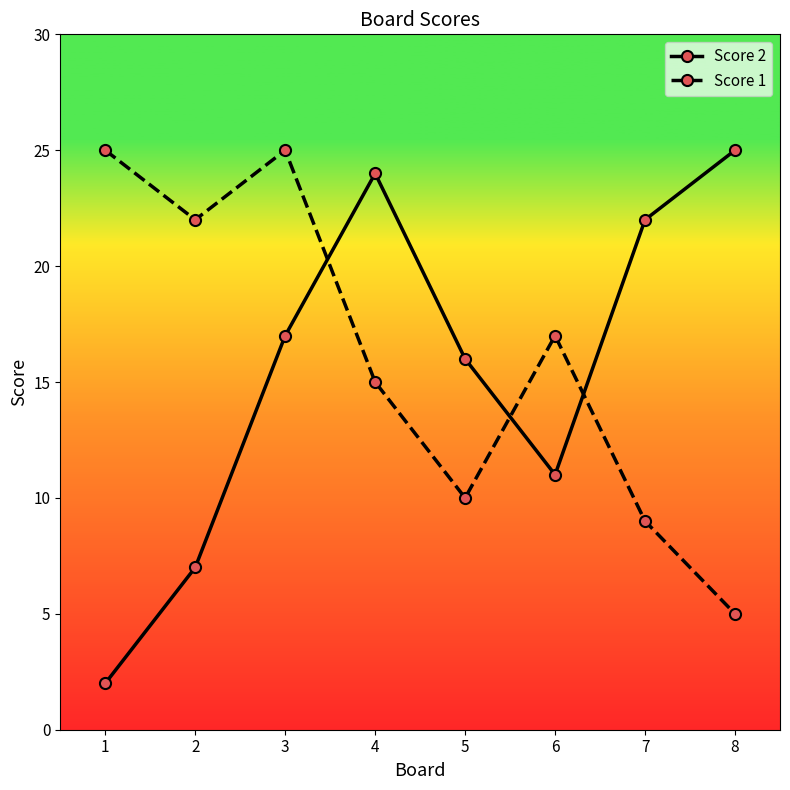

The Score 2 series shows 4 at 6. True or false?

False